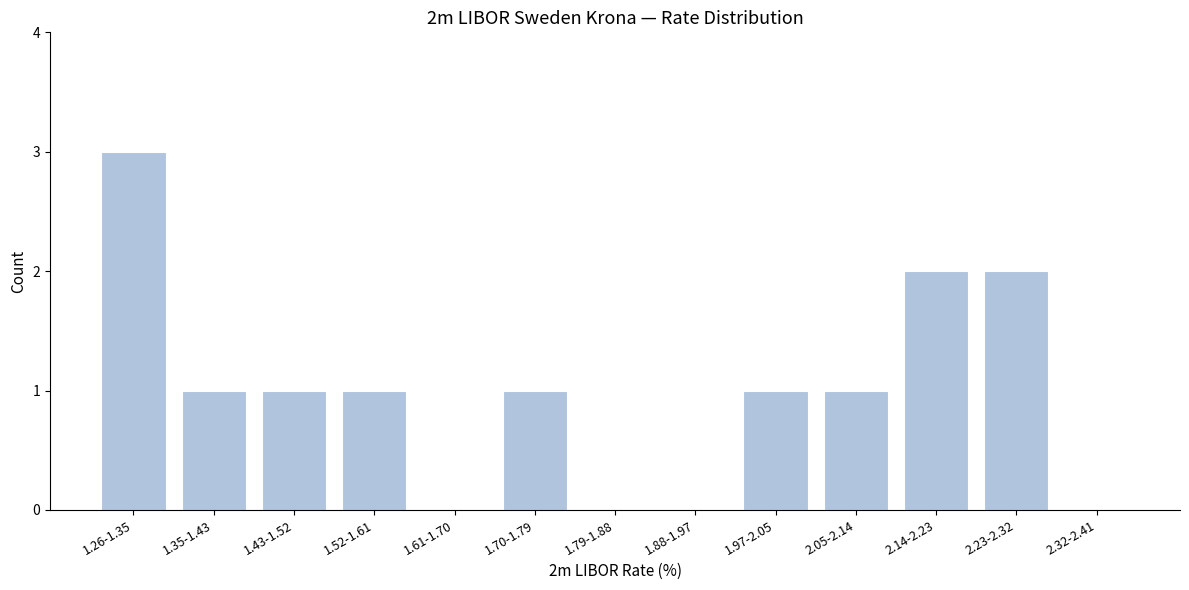

Reading left to right, list all the values displayed in this chart.

1.26-1.35=3	1.35-1.43=1	1.43-1.52=1	1.52-1.61=1	1.61-1.70=0	1.70-1.79=1	1.79-1.88=0	1.88-1.97=0	1.97-2.05=1	2.05-2.14=1	2.14-2.23=2	2.23-2.32=2	2.32-2.41=0